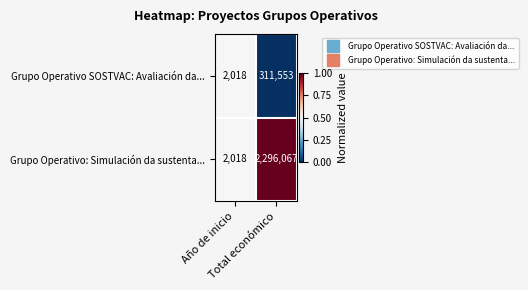

What is the maximum value shown in the chart?

2296067